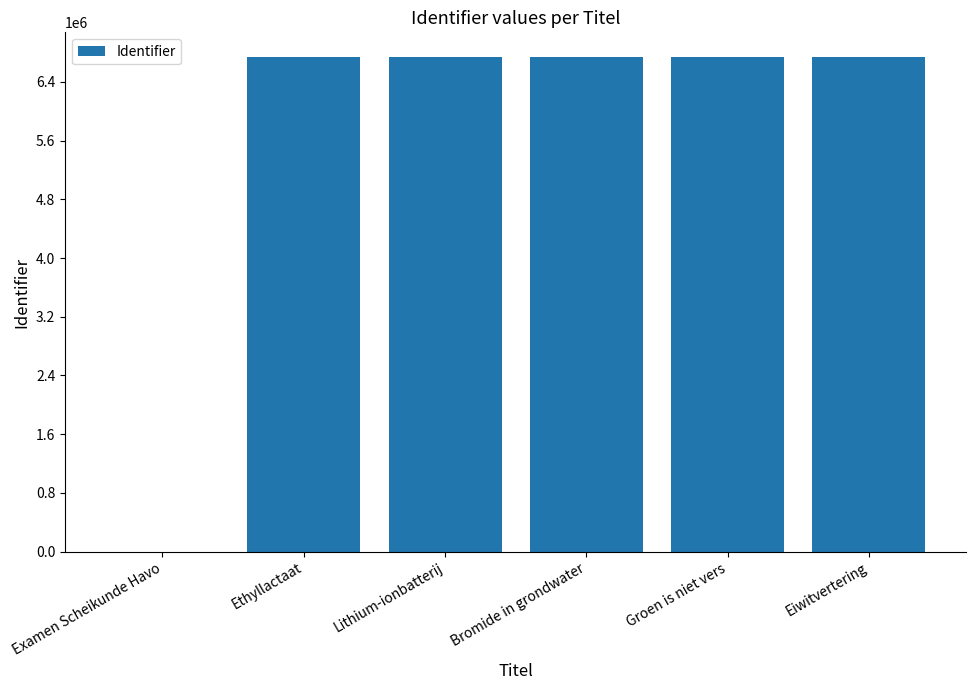

Does the chart contain stacked bars?

No